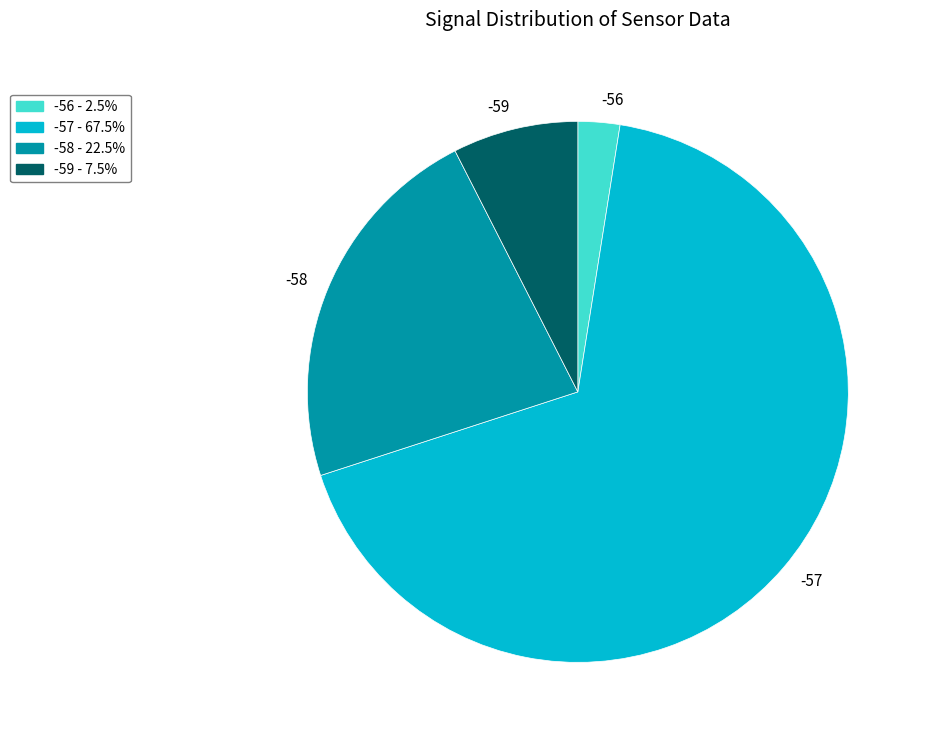

Which slice is the smallest?

-56